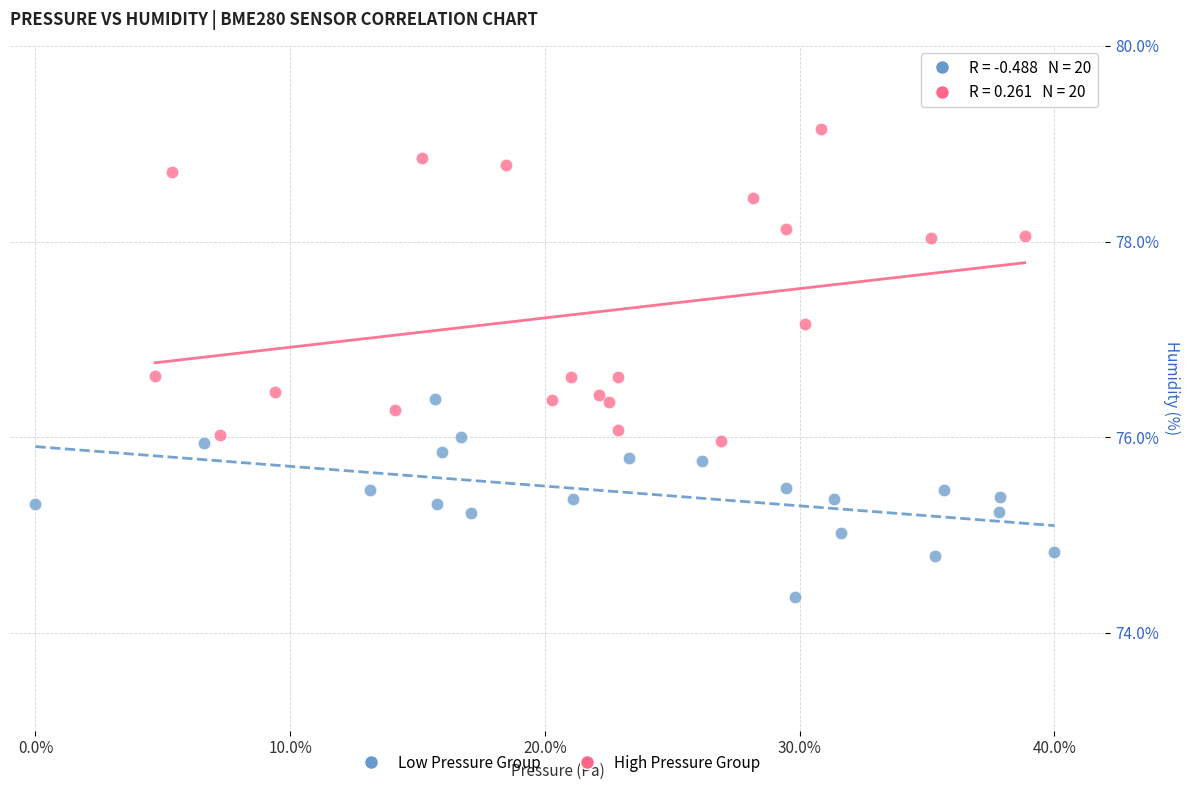

What are all the series names shown in the legend?

Low Pressure Group, High Pressure Group